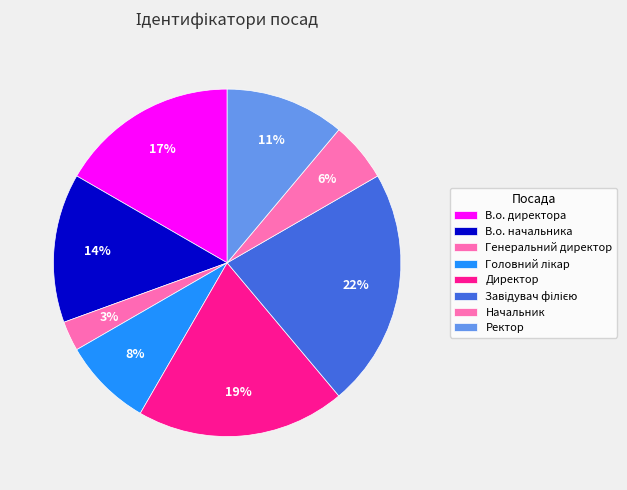

Is it true that Завідувач філією is 34% of the pie?

False